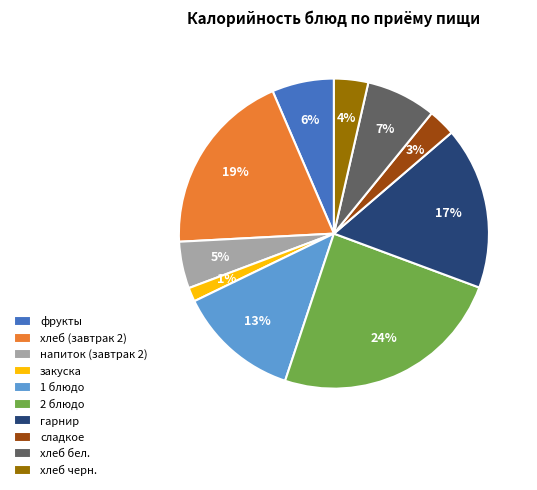

Is it true that напиток (завтрак 2) is 15% of the pie?

False